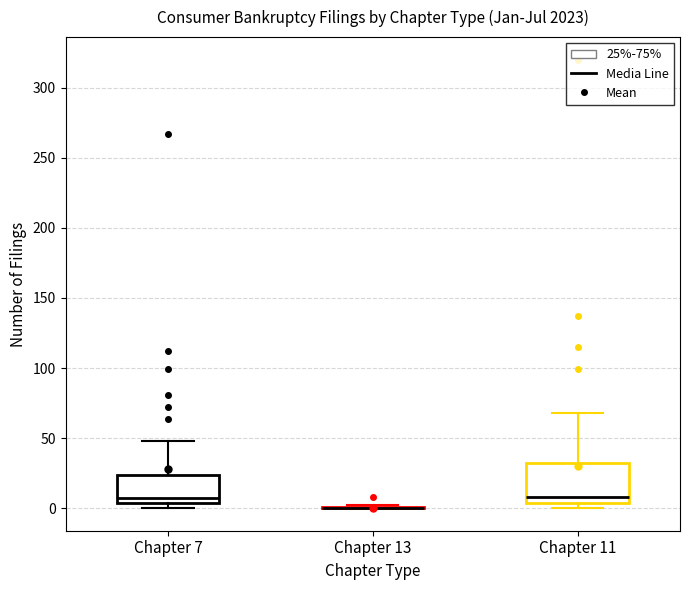

Reading left to right, read every box against the y-axis: the position of its median line, the range the box covers, and the ends of its whiskers. The values are not printed on the chart, so give them approximately, as read against the axis.

Chapter 7: median 5 (just above the box's lower edge), box 5 to 25, whiskers 0 to 50
Chapter 13: box collapsed to a line at 0, whiskers 0 to 0
Chapter 11: median 10, box 5 to 30, whiskers 0 to 70